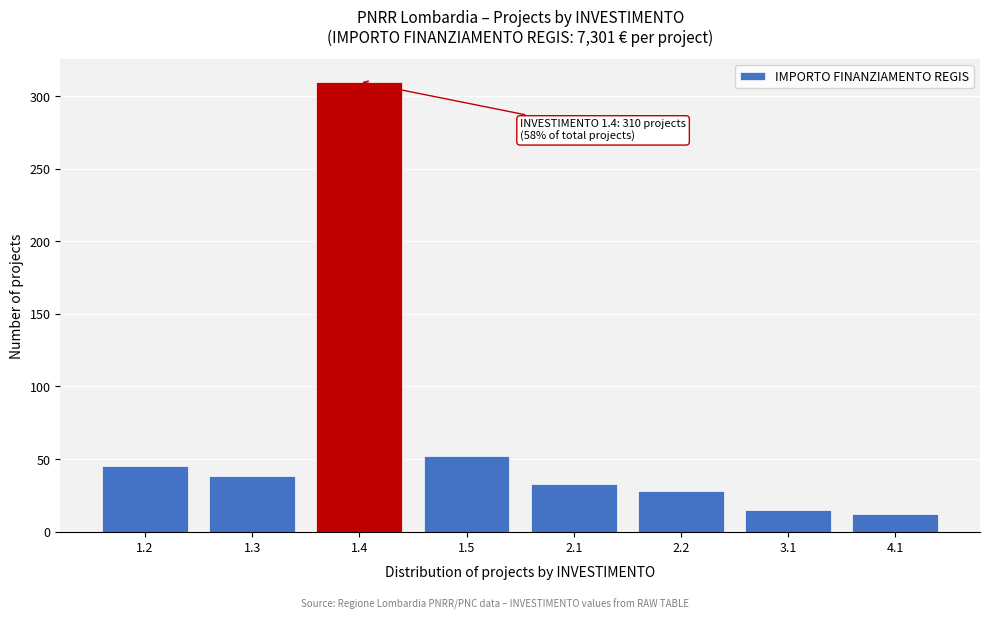

Reading left to right, what are all the values shown in this chart?

45	38	310	52	33	28	15	12